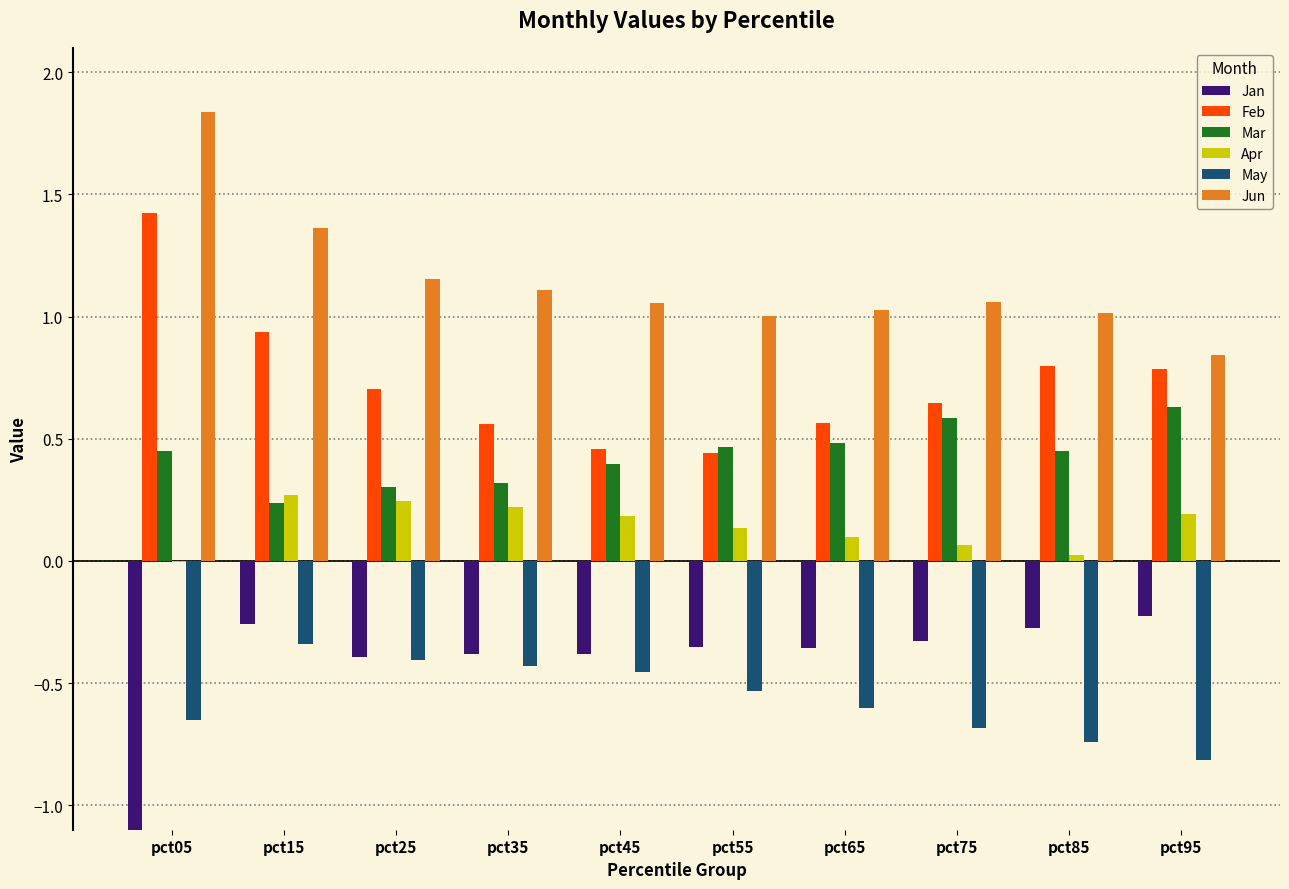

At which label does Mar reach its minimum?

pct15